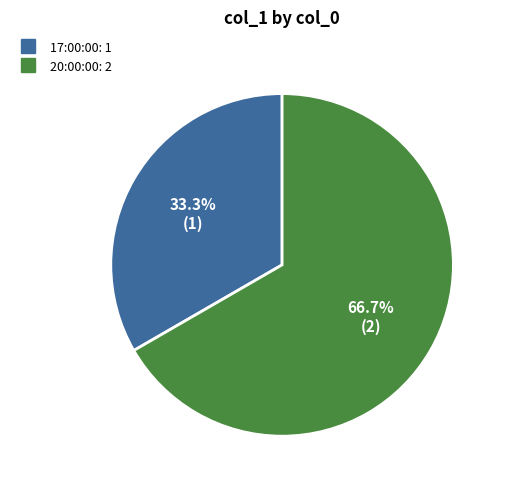

Is there a majority slice in this chart?

Yes